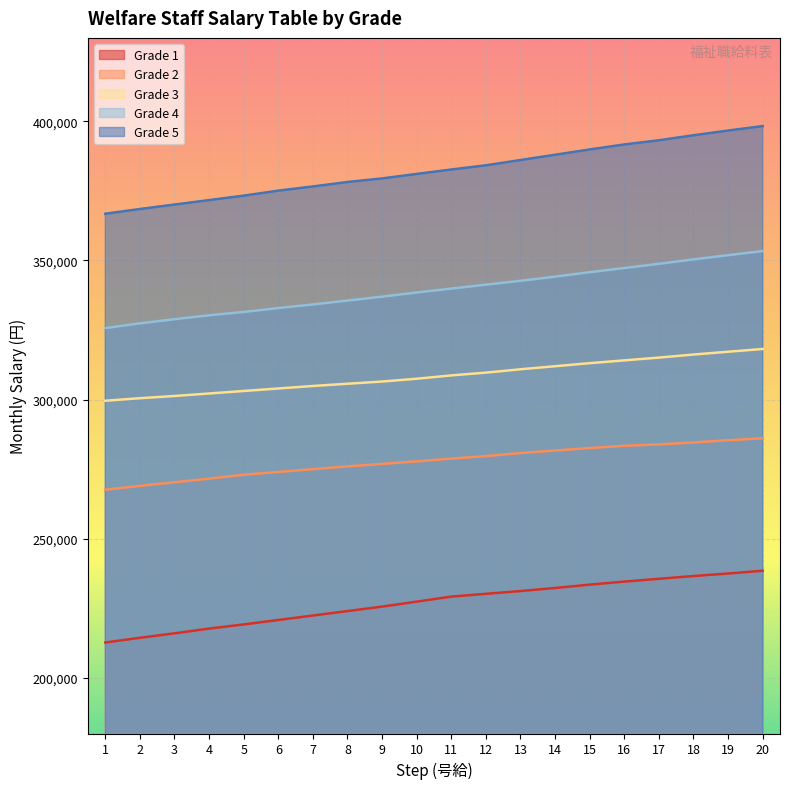

What is the value of the Grade 1 point at the 18th from the left?

236600